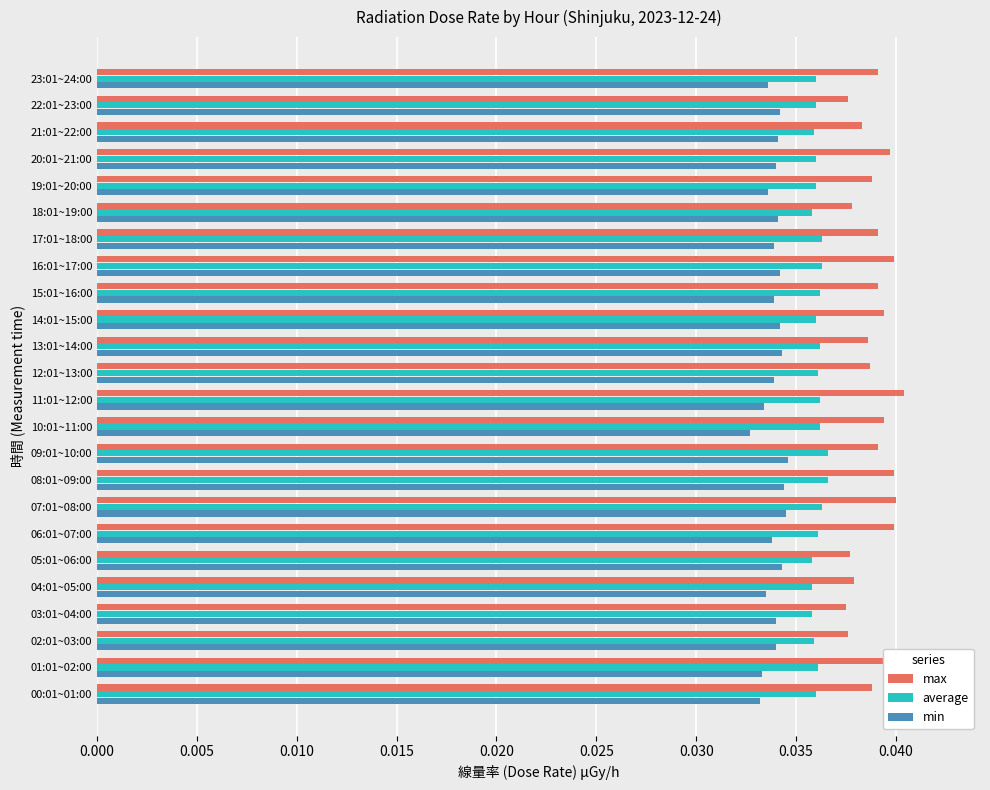

At how many categories does at least one series exceed 0?

24